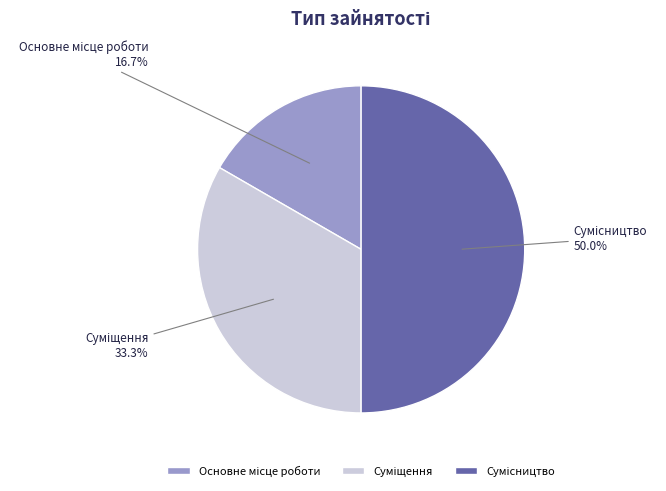

How many slices are in this pie chart?

3